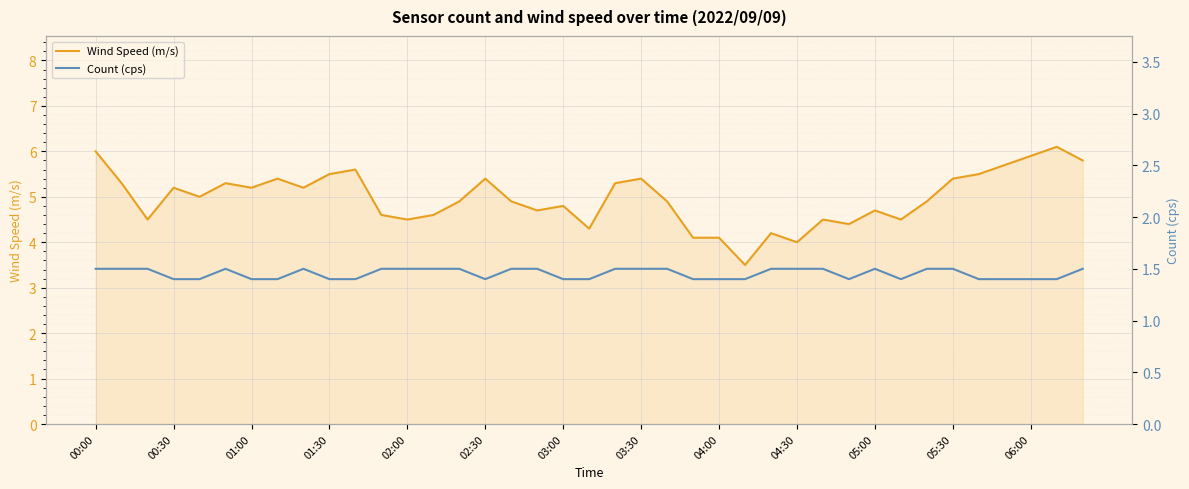

What is the maximum value for Wind Speed (m/s)?

6.1